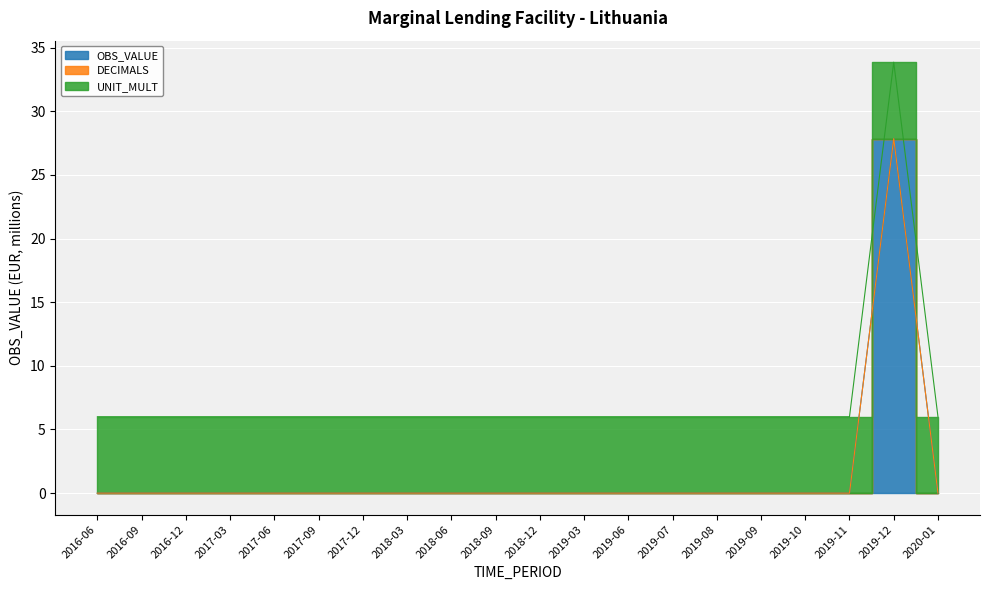

The UNIT_MULT series shows 3.9 at 2020-01. True or false?

False